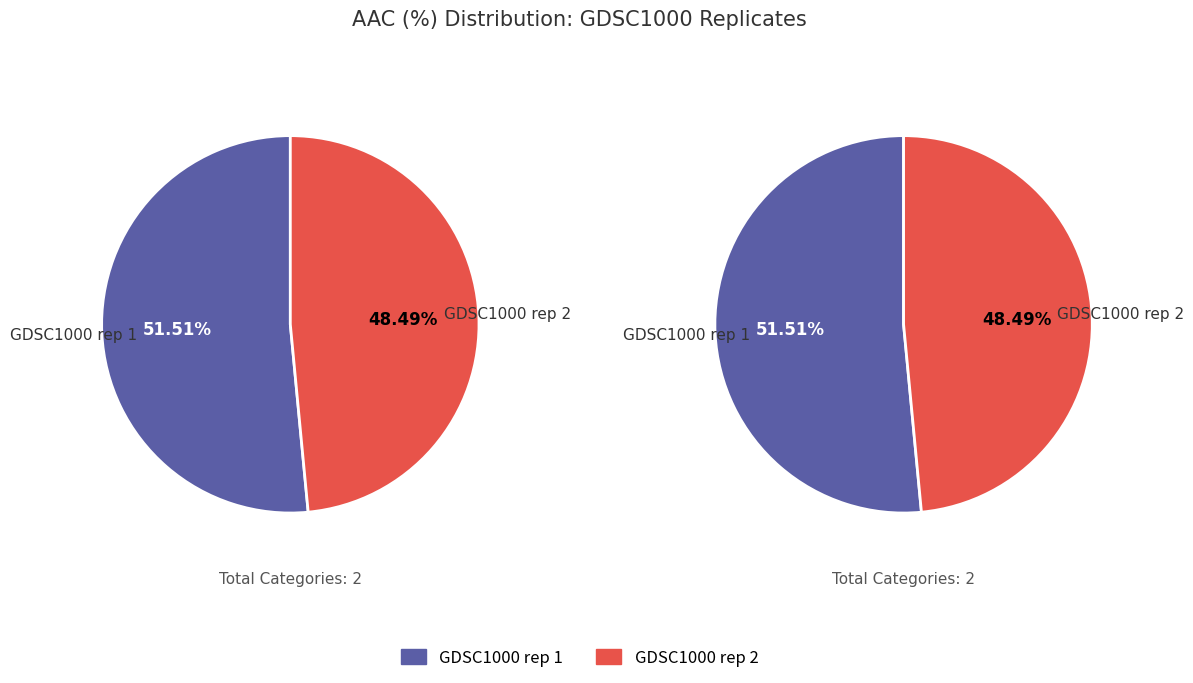

What is the total percentage of GDSC1000 rep 1 and GDSC1000 rep 2?

100.0%